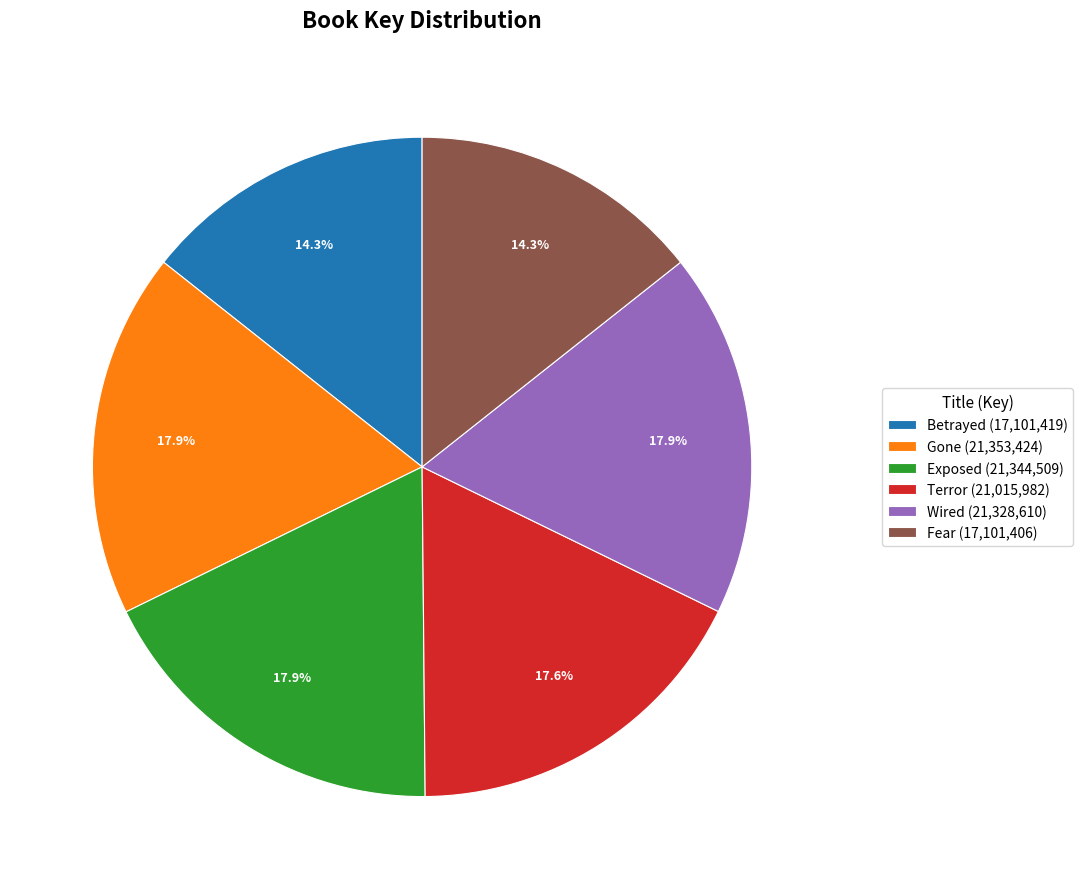

Between Exposed (21,344,509) and Fear (17,101,406), which is larger?

Exposed (21,344,509)